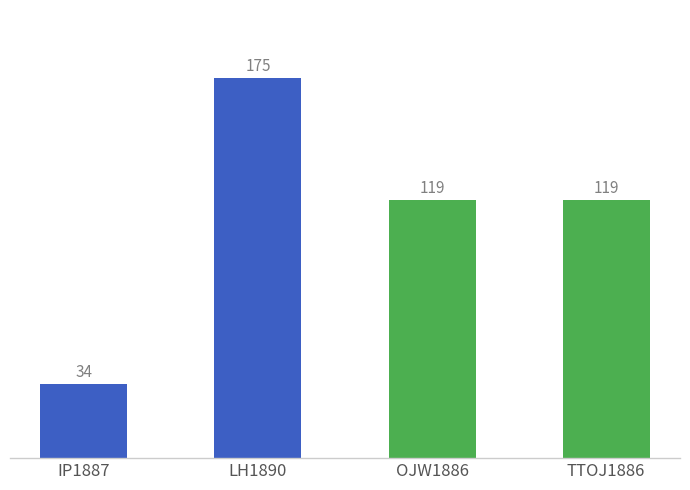

Are the bars horizontal?

No